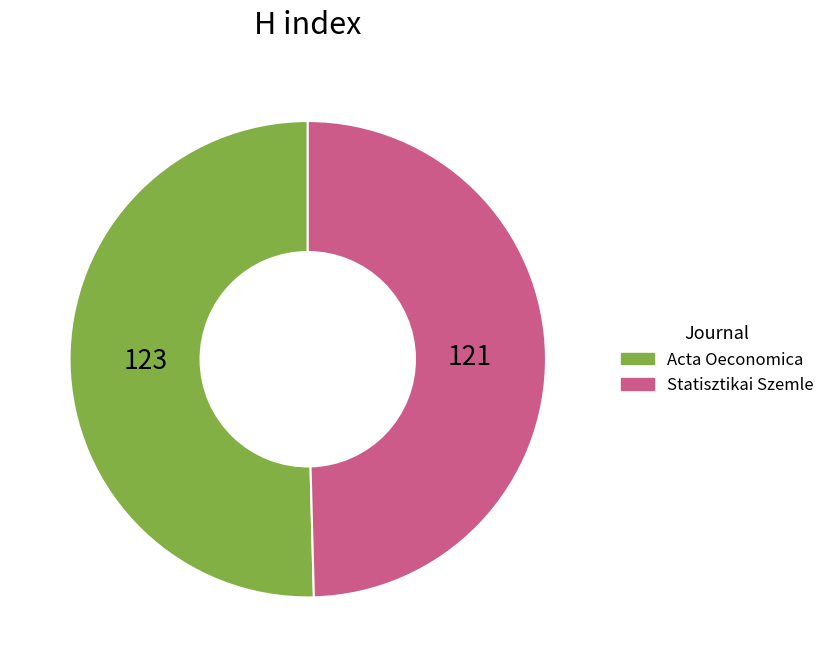

Is the sum of Statisztikai Szemle and Acta Oeconomica greater than half?

Yes